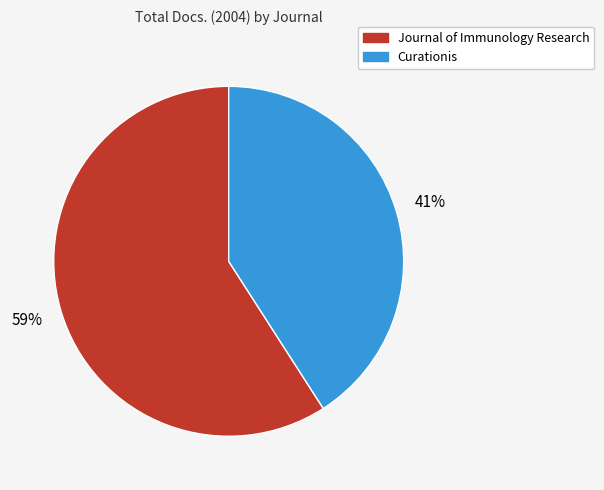

Which slice is the smallest?

Curationis